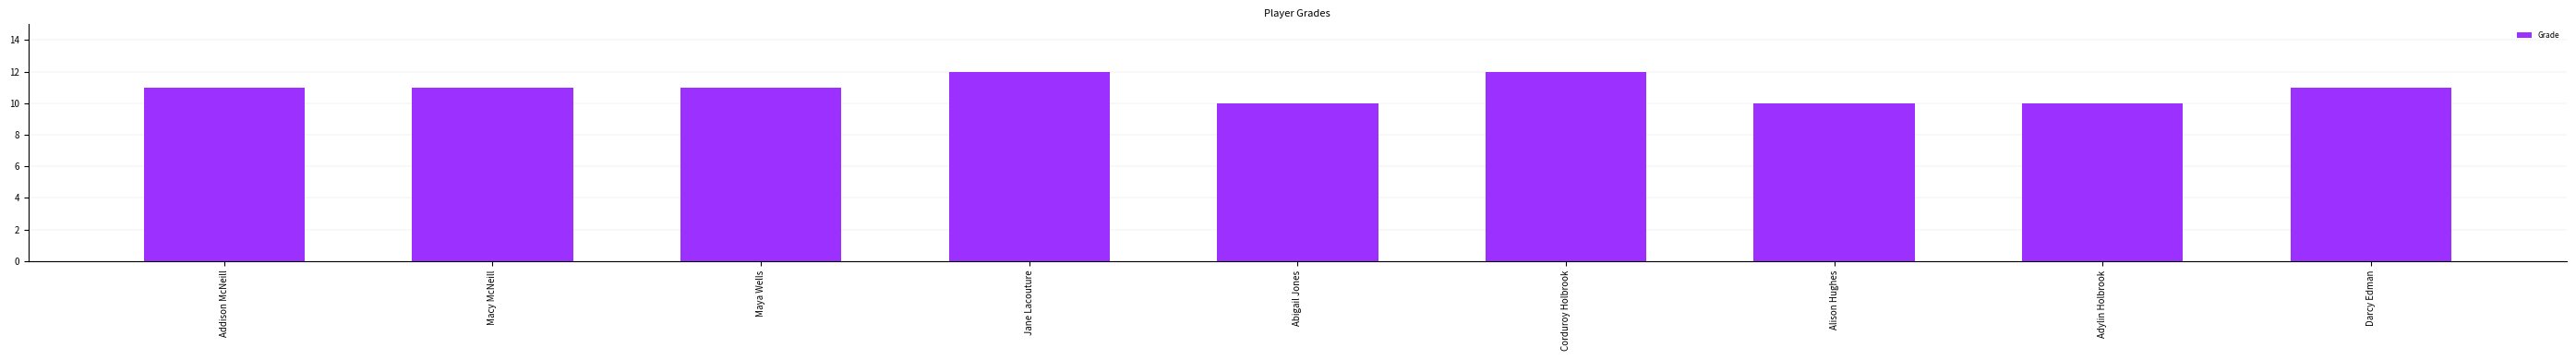

The chart shows a value of 4 at Maya Wells. True or false?

False